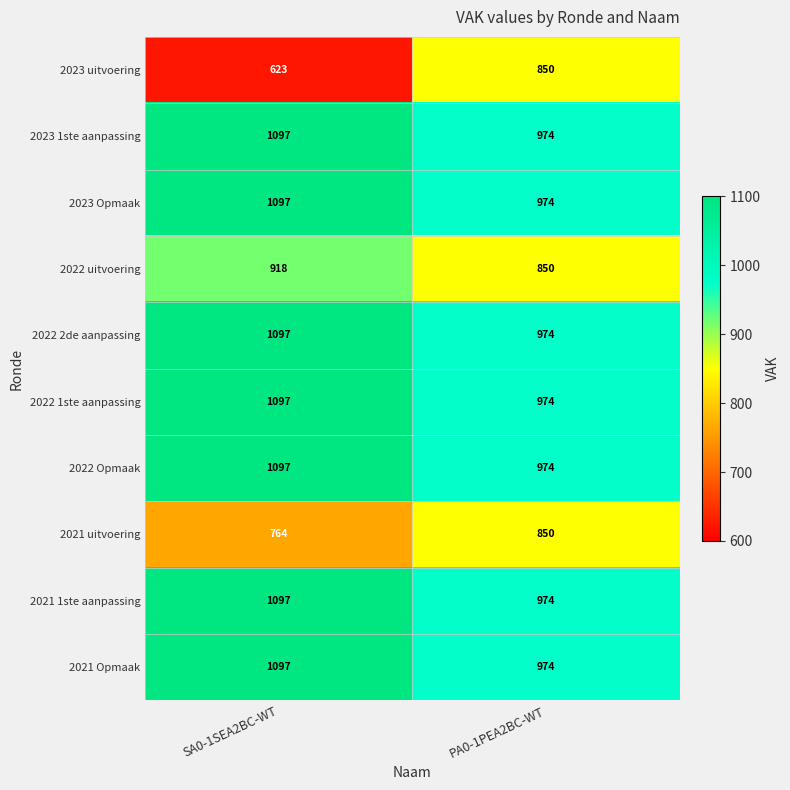

At how many categories does at least one series exceed 672?

2